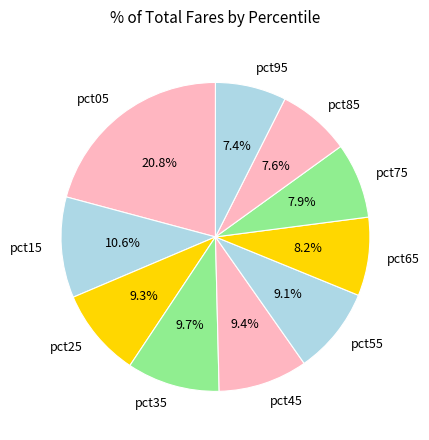

Does pct75 represent more than half of the total?

No